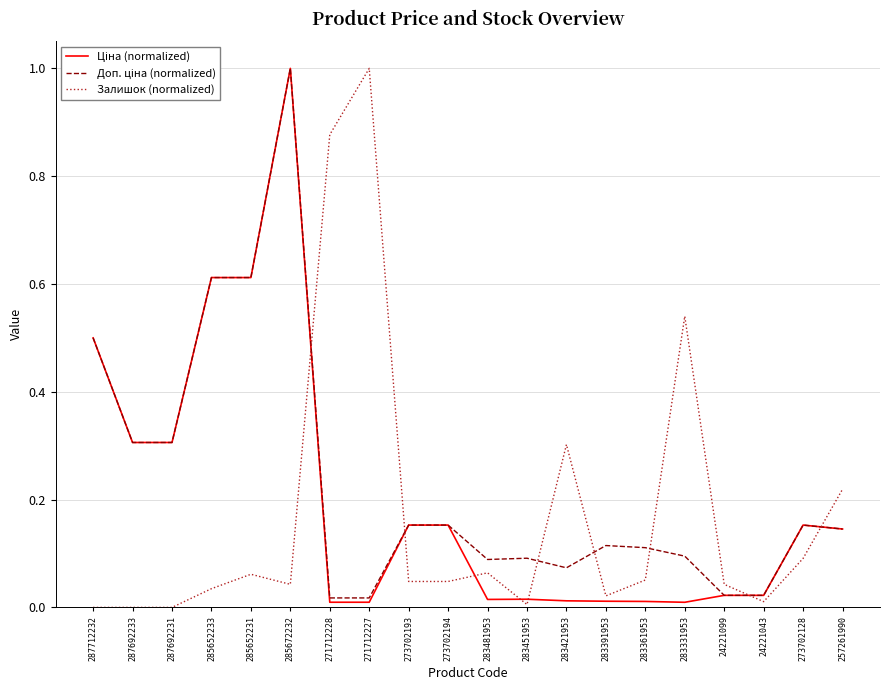

Is it true that Залишок (normalized) equals 0.3 at 271712228?

False